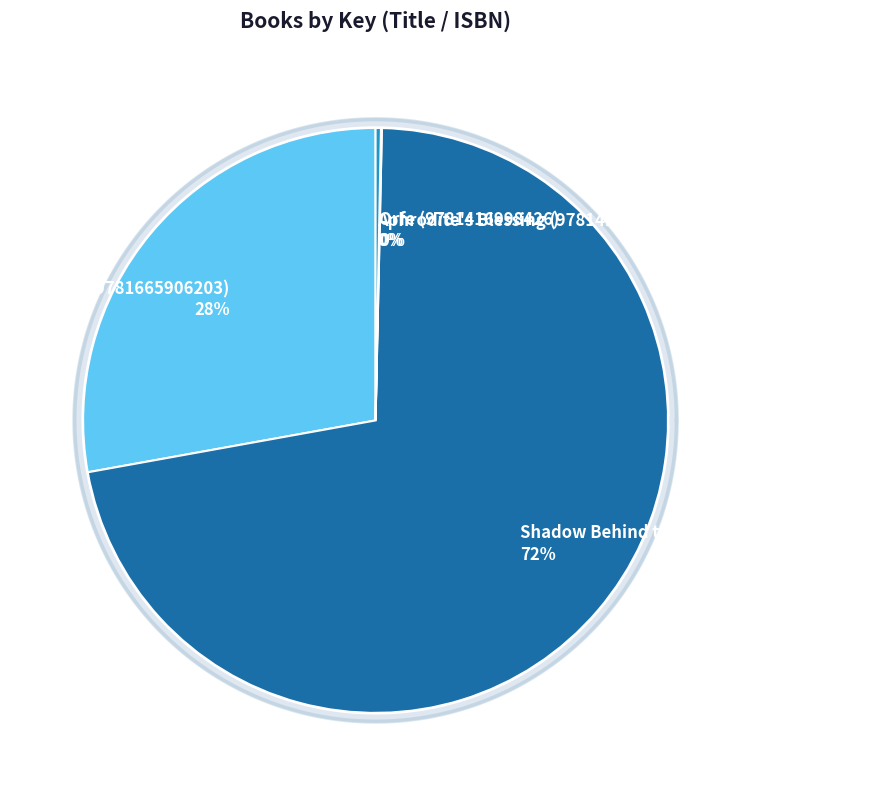

Count the number of slices in the pie.

4